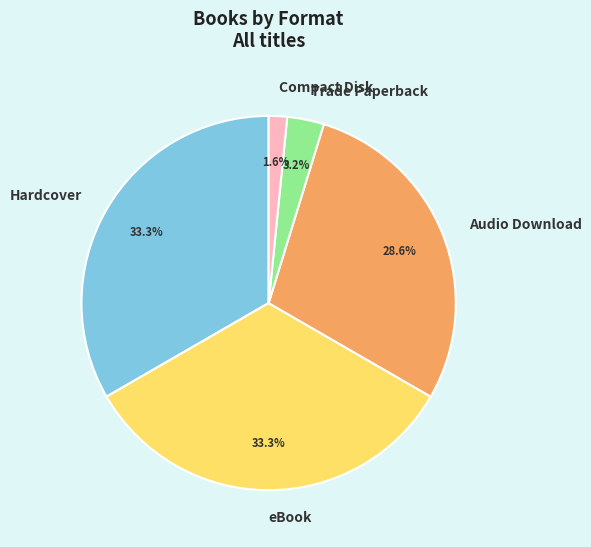

What percentage is the Audio Download slice, to the nearest percent?

29%